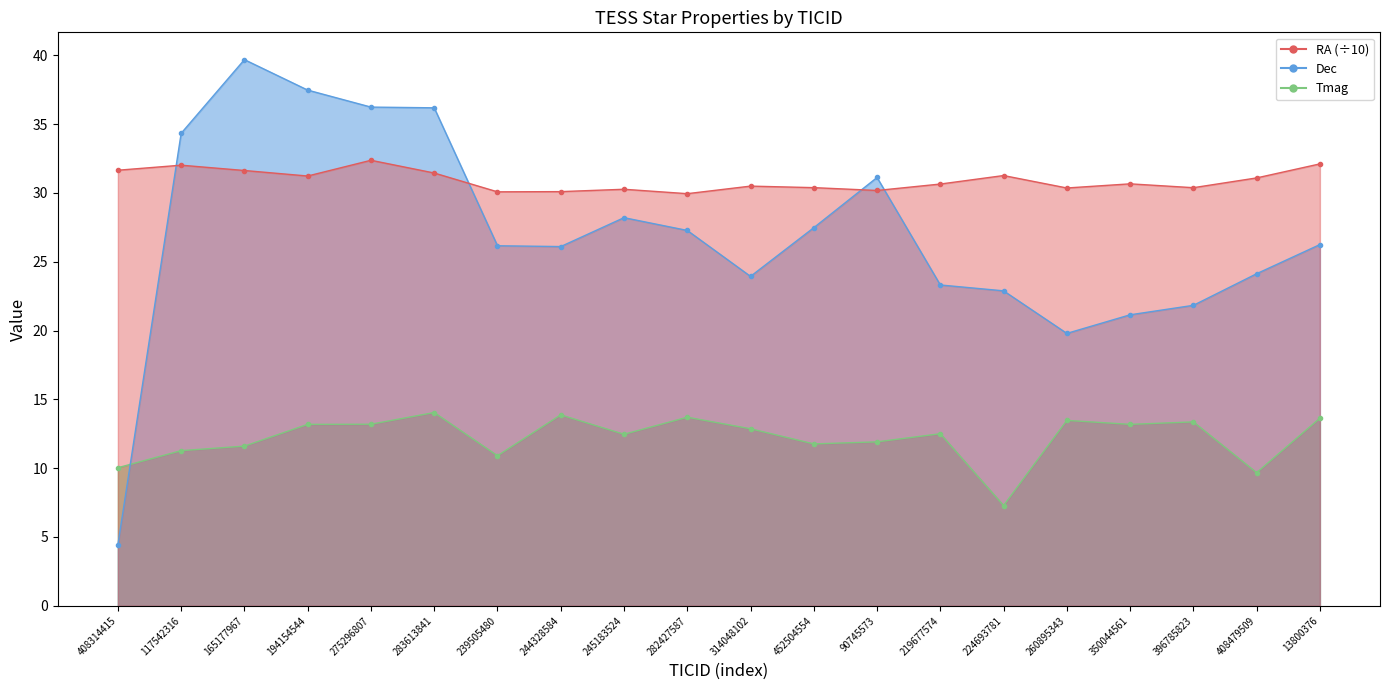

What is the greatest value displayed?

39.7